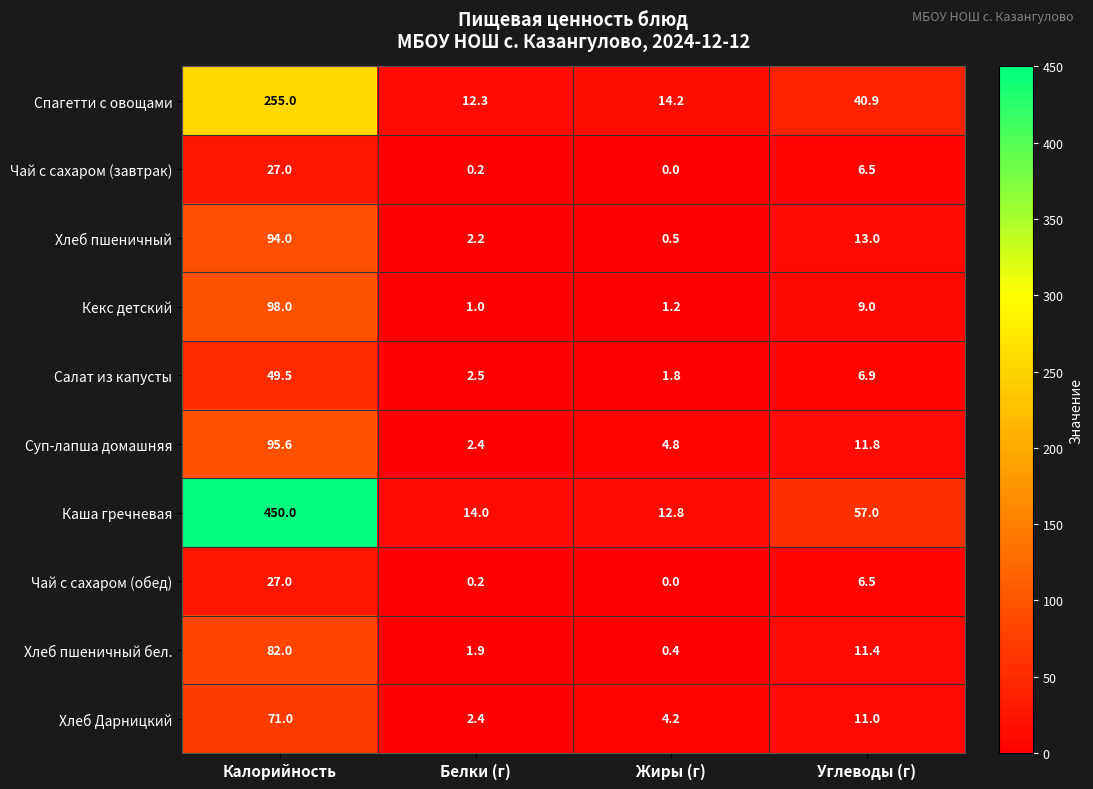

What is the difference between the highest and lowest values at Калорийность?

423.0